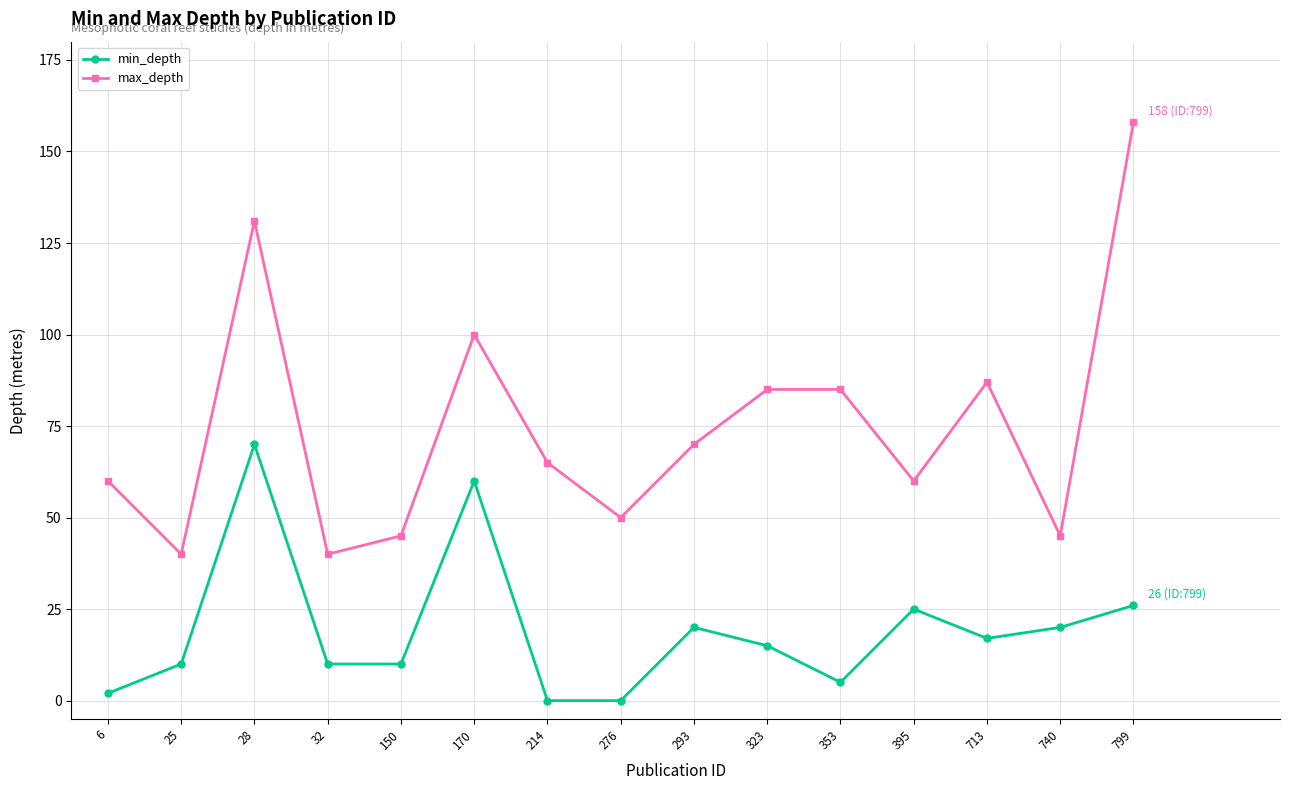

Which series changed the most between 6 and 150?

max_depth